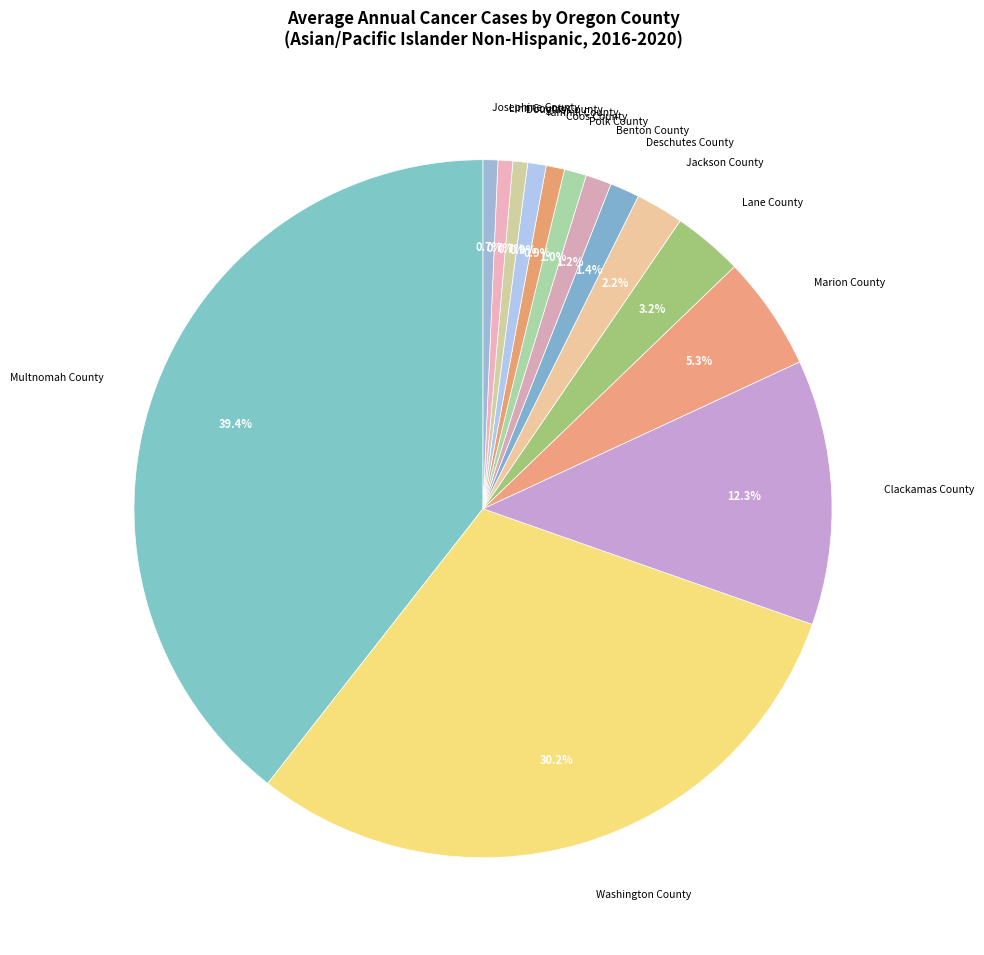

What percentage is the Lane County slice, to the nearest percent?

3%